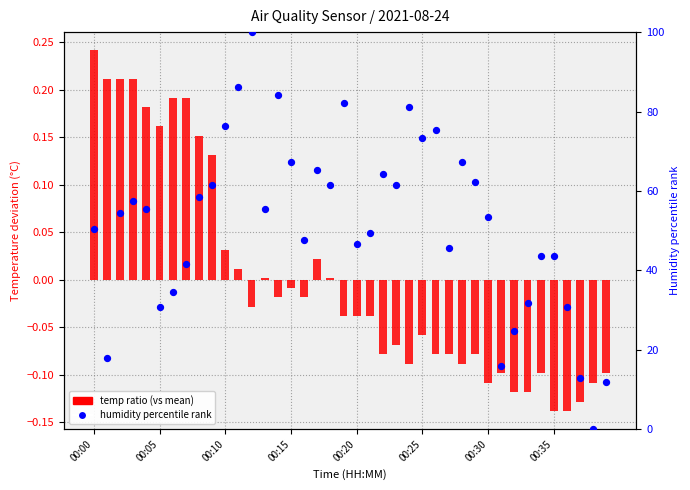

Which series has the largest total across all categories?

humidity percentile rank